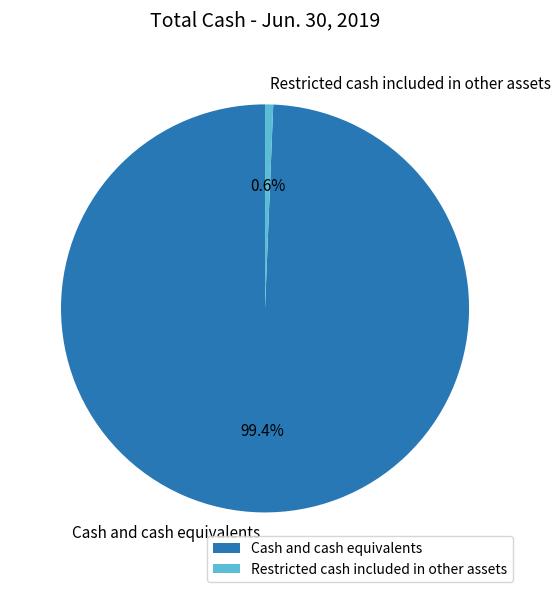

Which has a higher value, Restricted cash included in other assets or Cash and cash equivalents?

Cash and cash equivalents